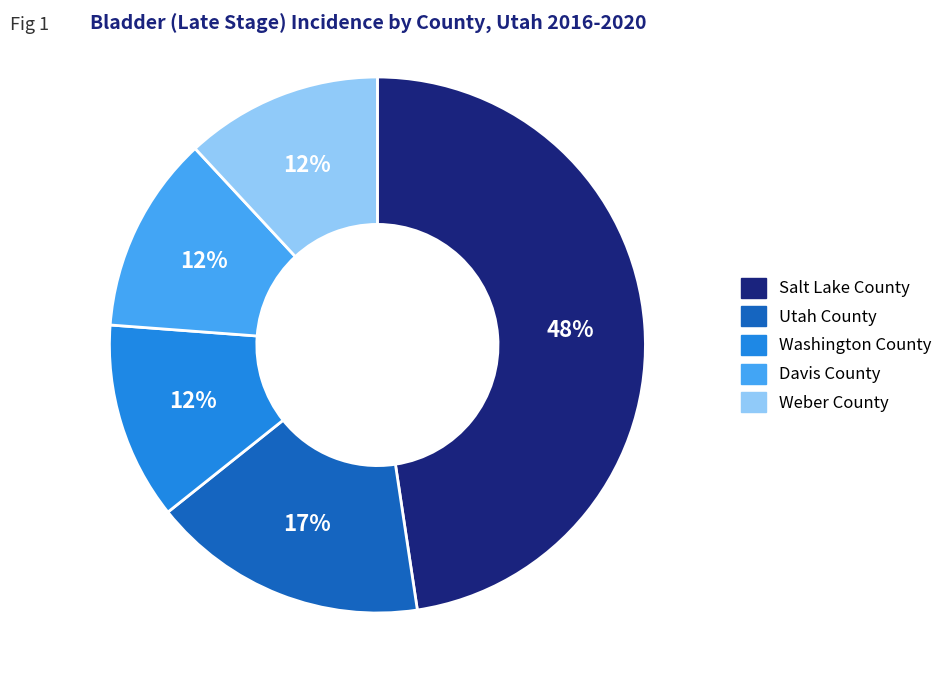

Do Davis County and Weber County together represent more than half of the pie?

No